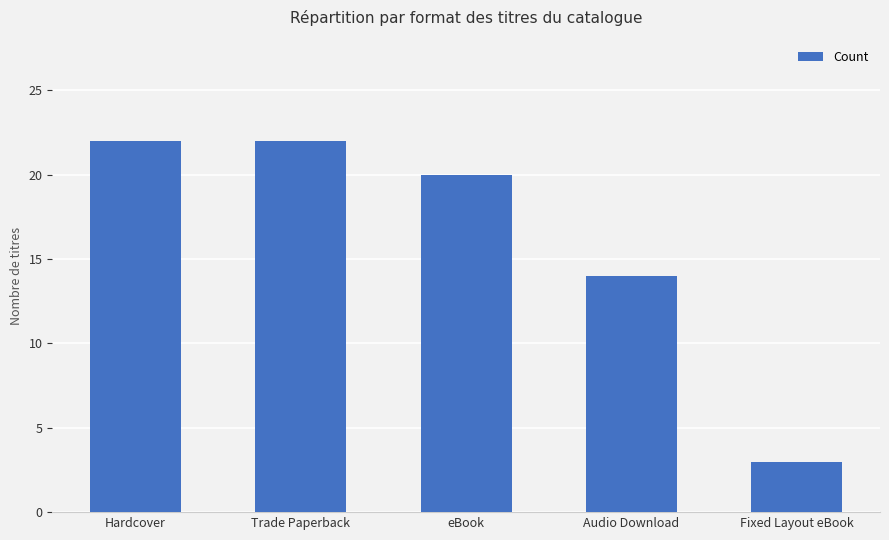

What position from the right is Audio Download?

2